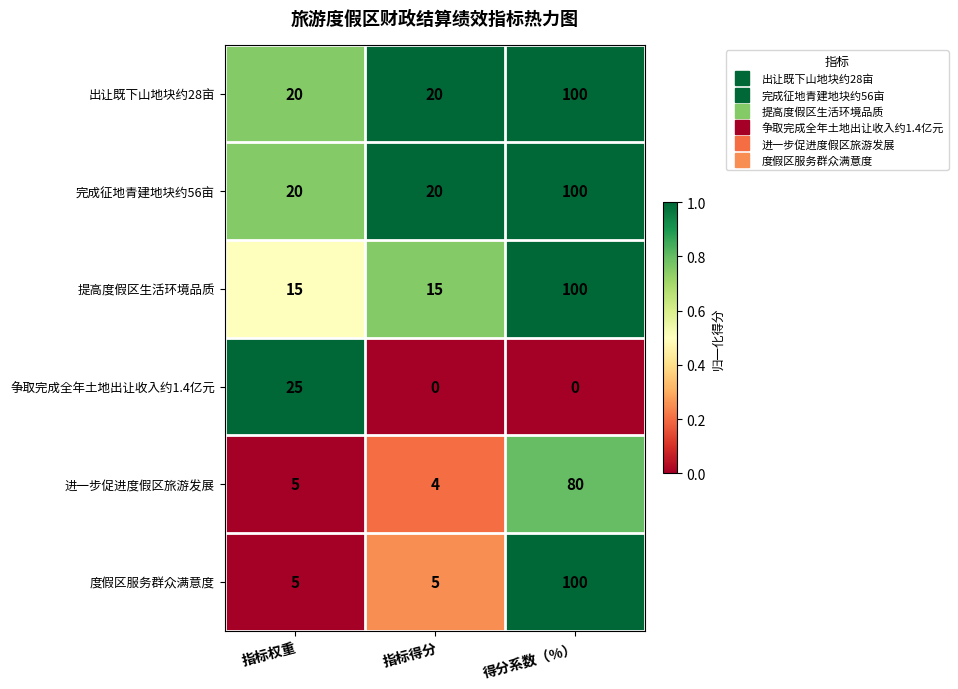

Which category has the highest value in the 出让既下山地块约28亩 series?

得分系数（%）